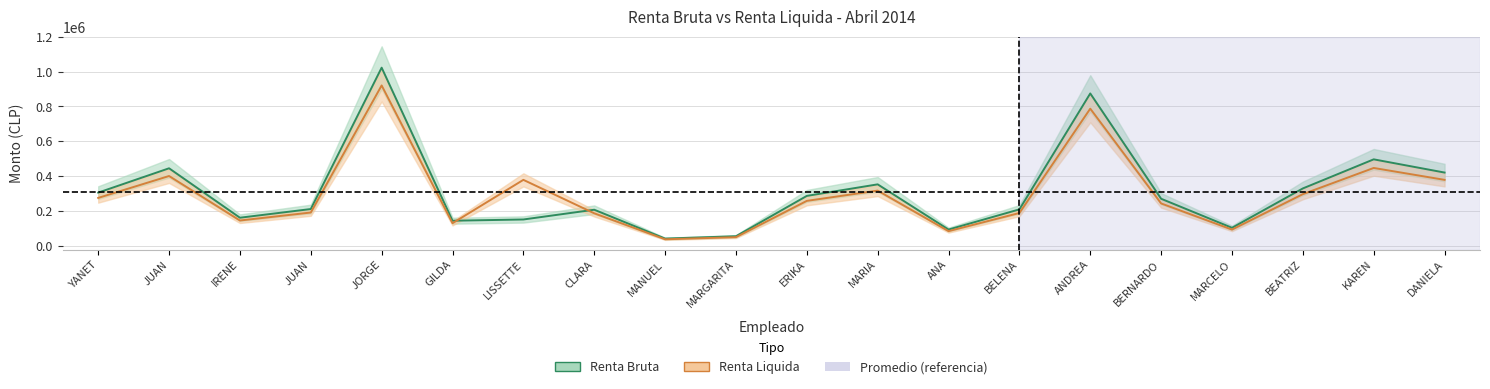

What position from the right is 12?

8